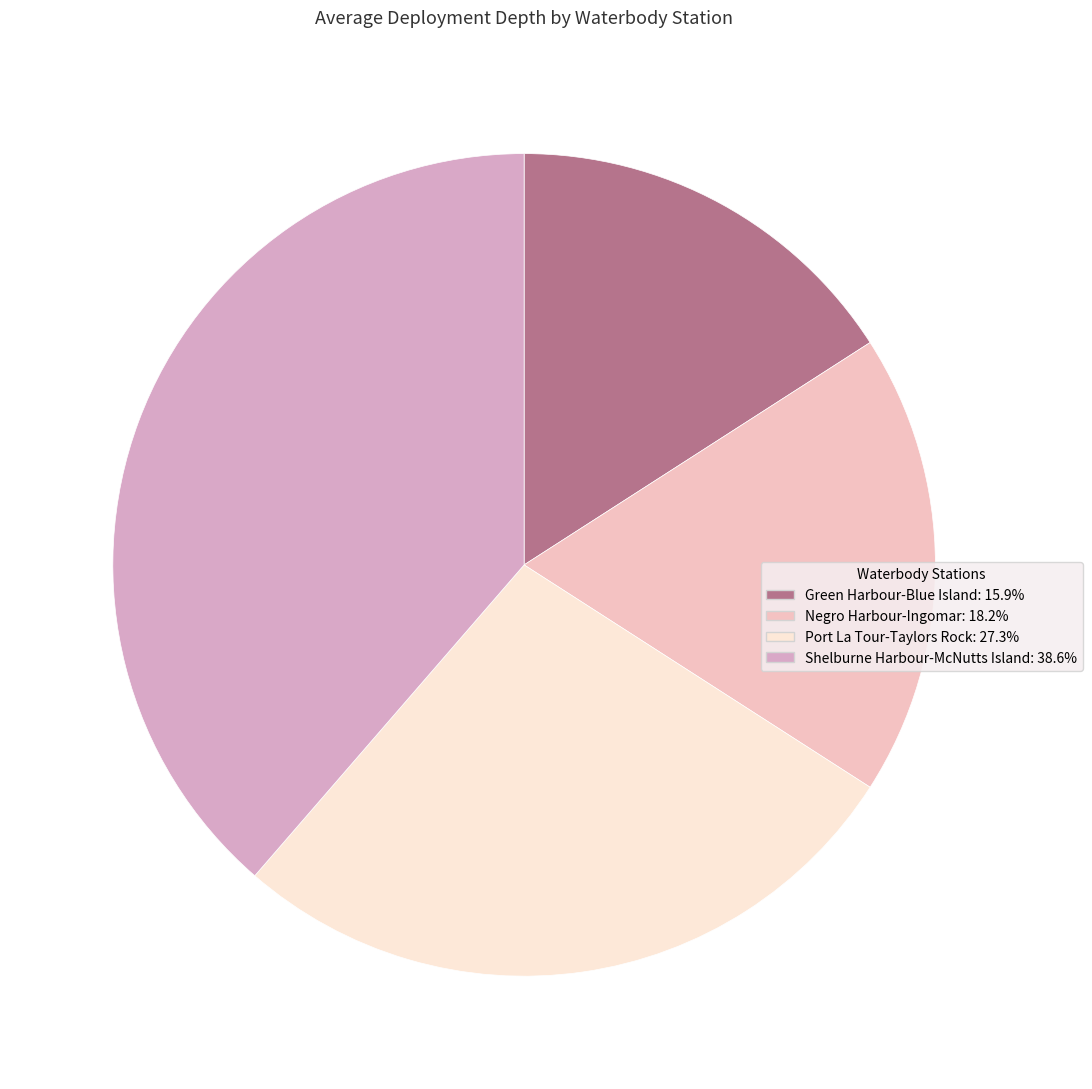

Do Negro Harbour-Ingomar and Green Harbour-Blue Island together represent more than half of the pie?

No